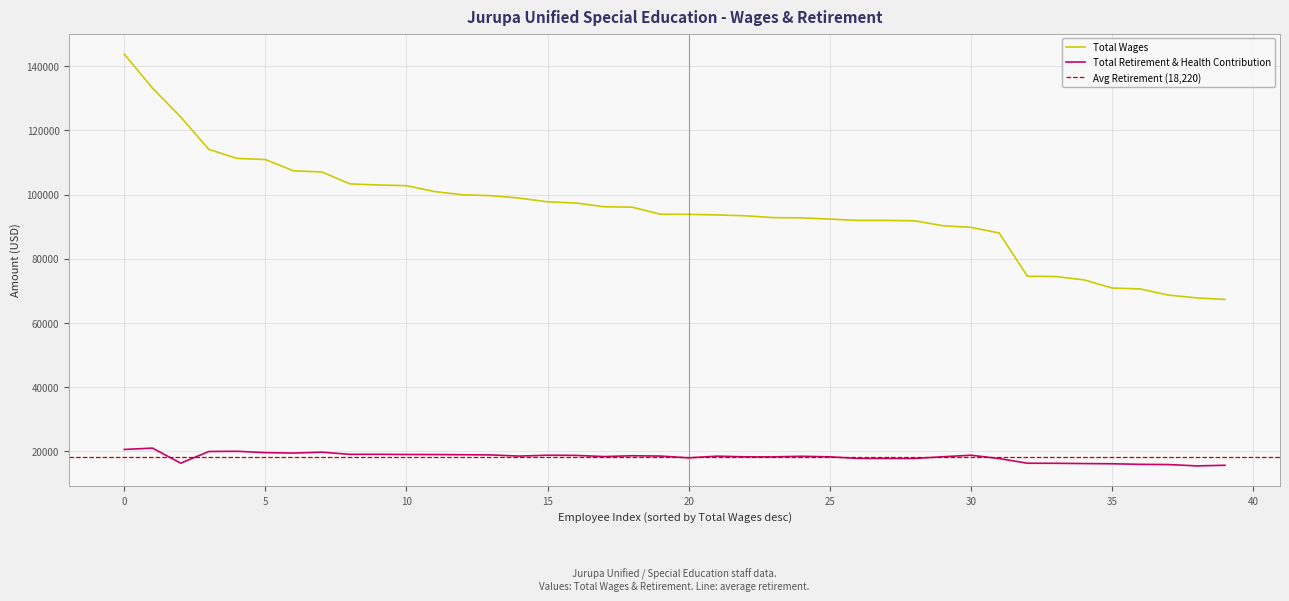

How many distinct data groups are displayed?

2